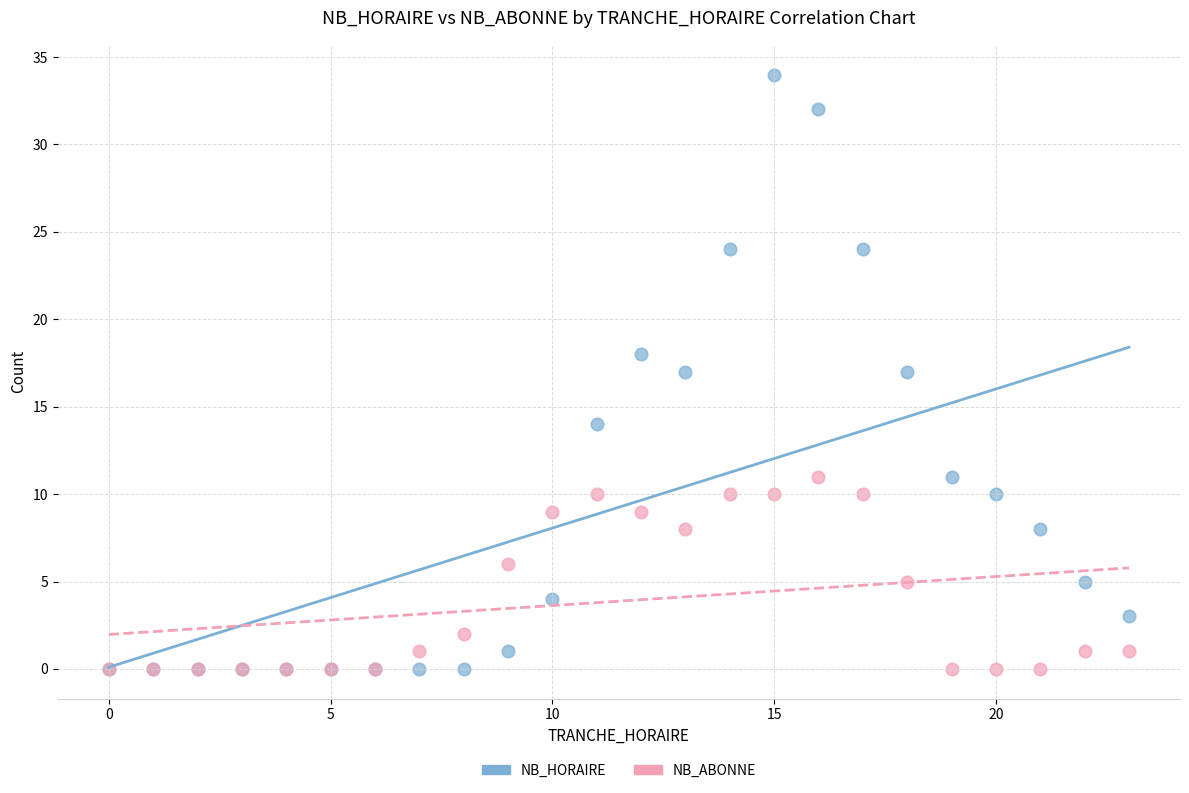

Which series reaches the maximum Y coordinate?

NB_HORAIRE